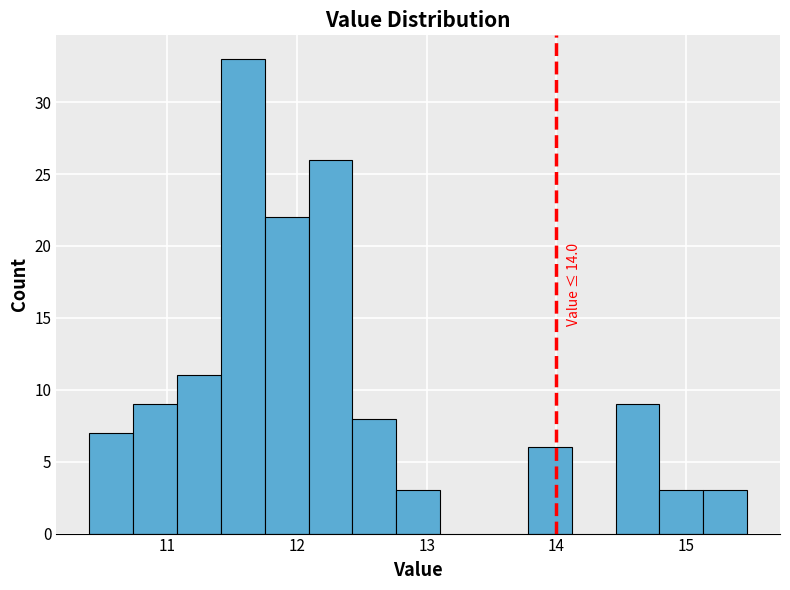

Around what value on the x-axis is the tallest bar? Give the approximate position of its centre, as read against the axis.

11.6